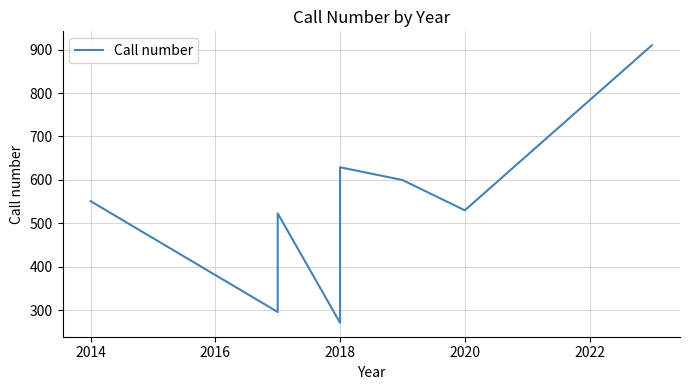

Is this an area chart (filled region under the line)?

No